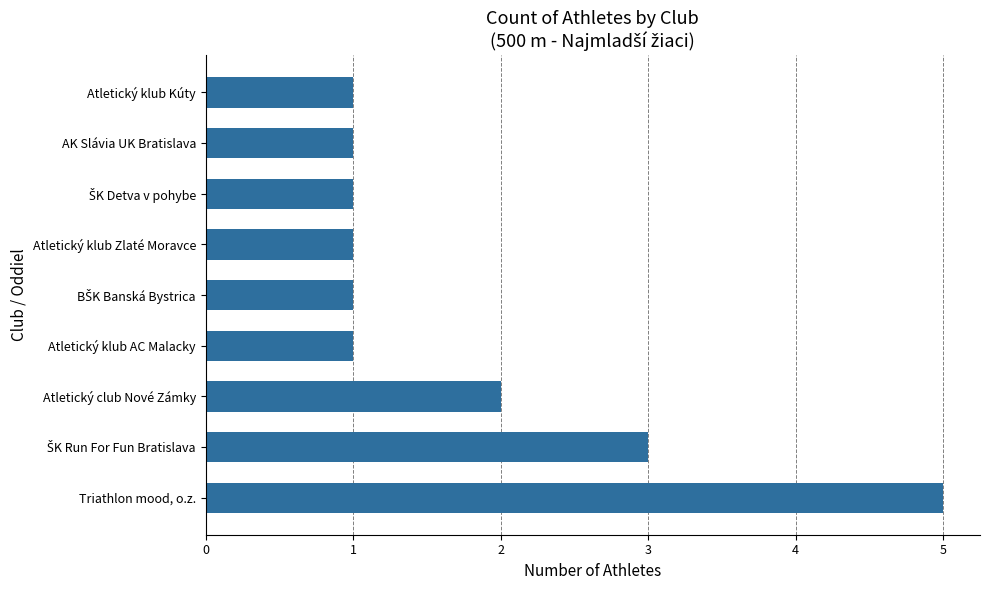

What is the maximum value shown in the chart?

5